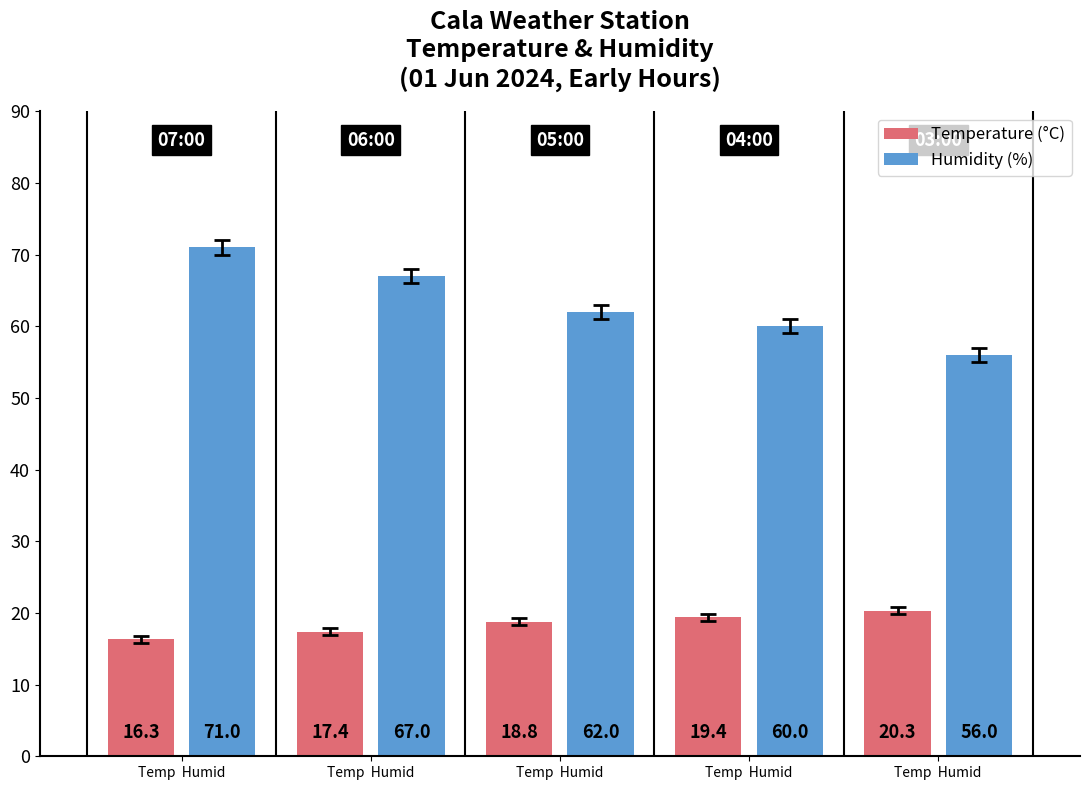

What are all the series names shown in the legend?

Temperature (°C), Humidity (%)